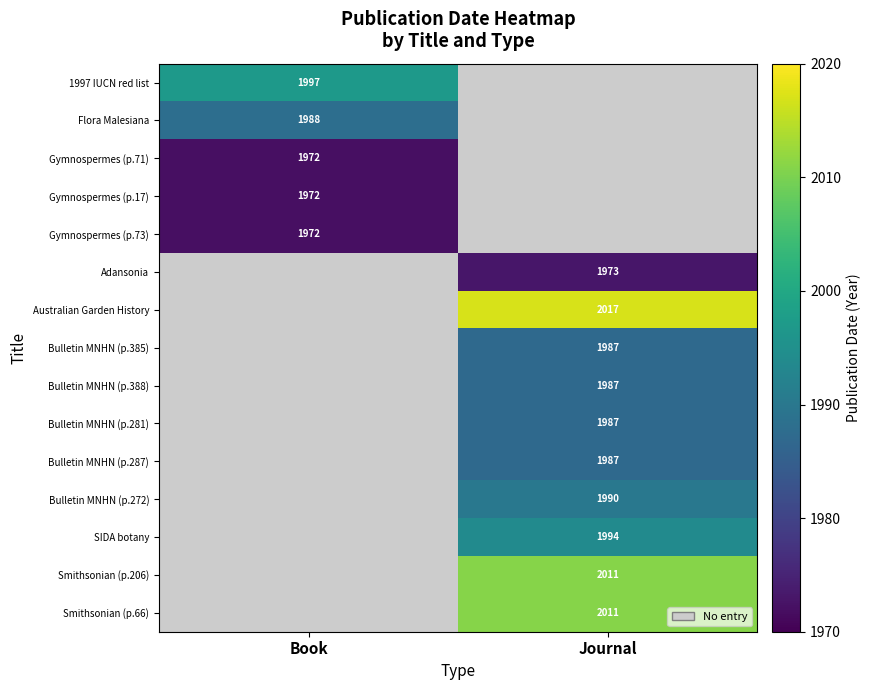

Is the value of Bulletin MNHN (p.281) at Journal greater than the value of 1997 IUCN red list at Book?

No